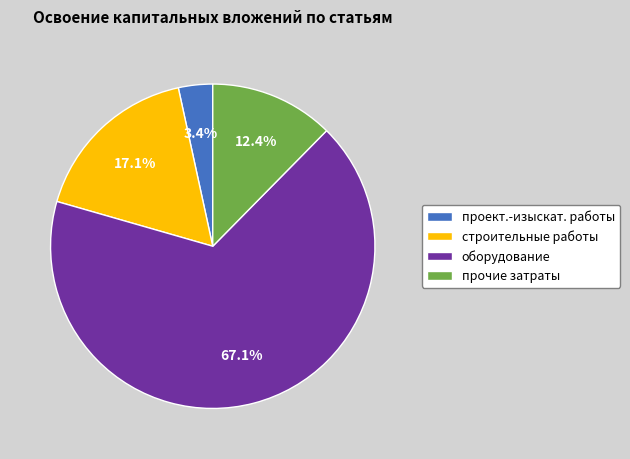

To the nearest percent, what is the difference between the largest and smallest slice percentages?

64%